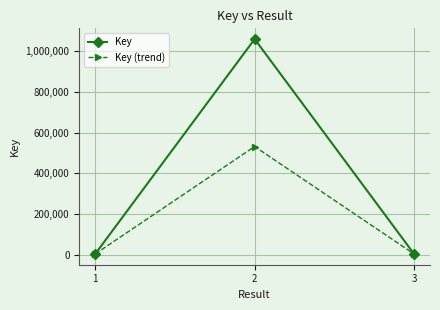

Where does the Key (trend) series first go above 4988?

2